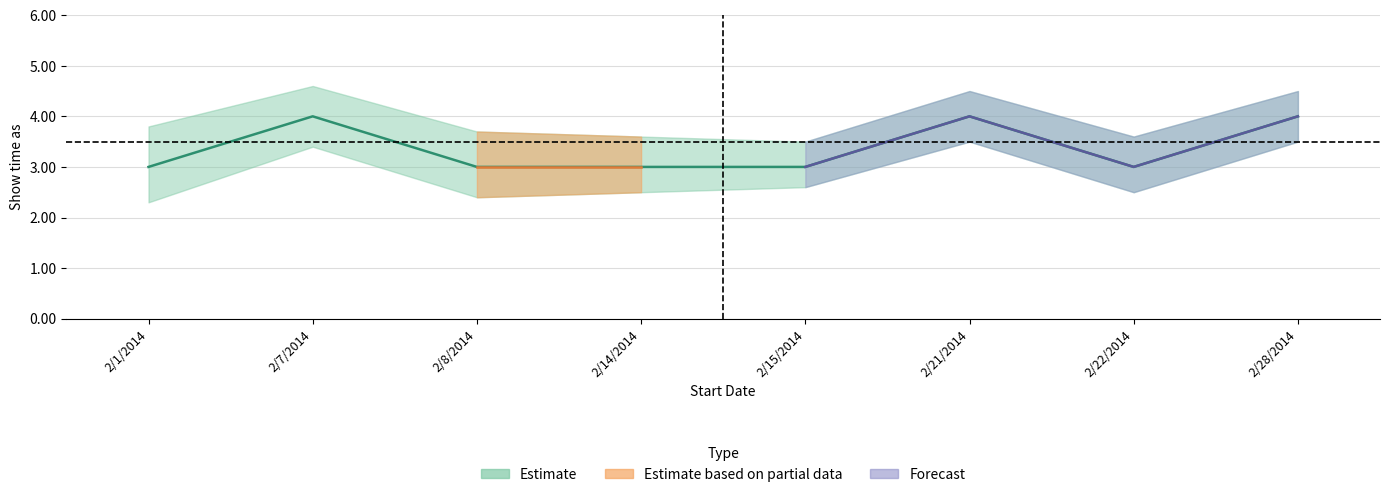

How many lines are shown in the chart?

3